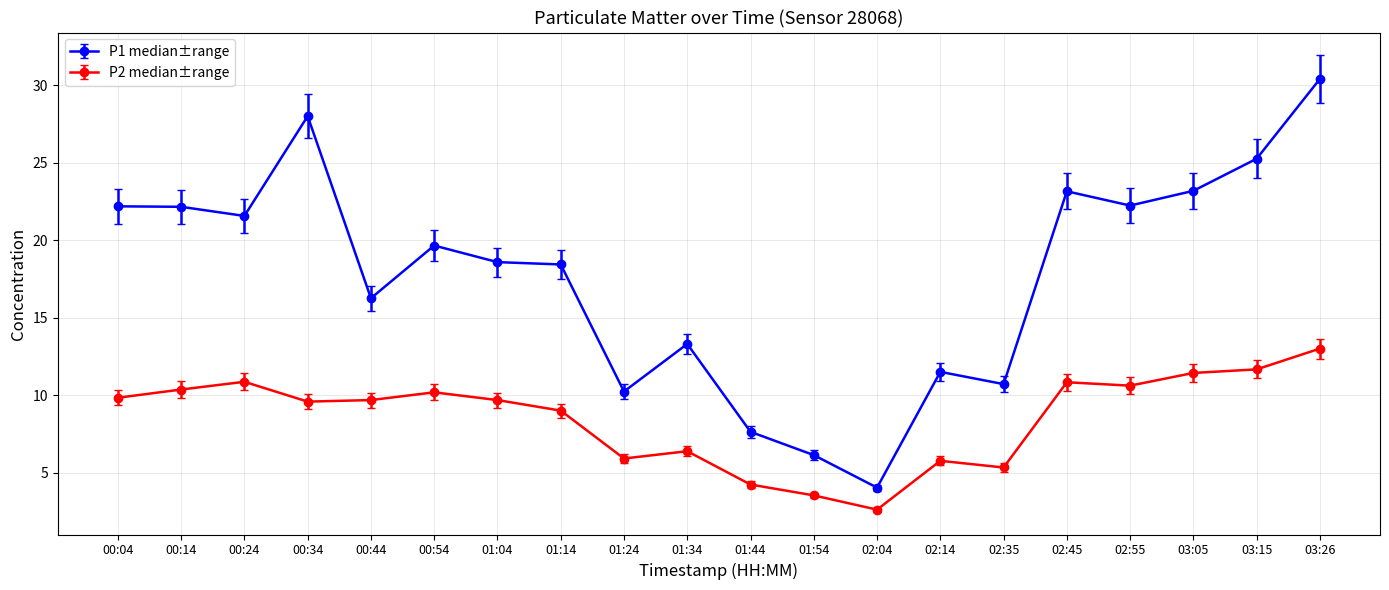

What is the value of the P1 median±range point at the 19th from the left?

25.3